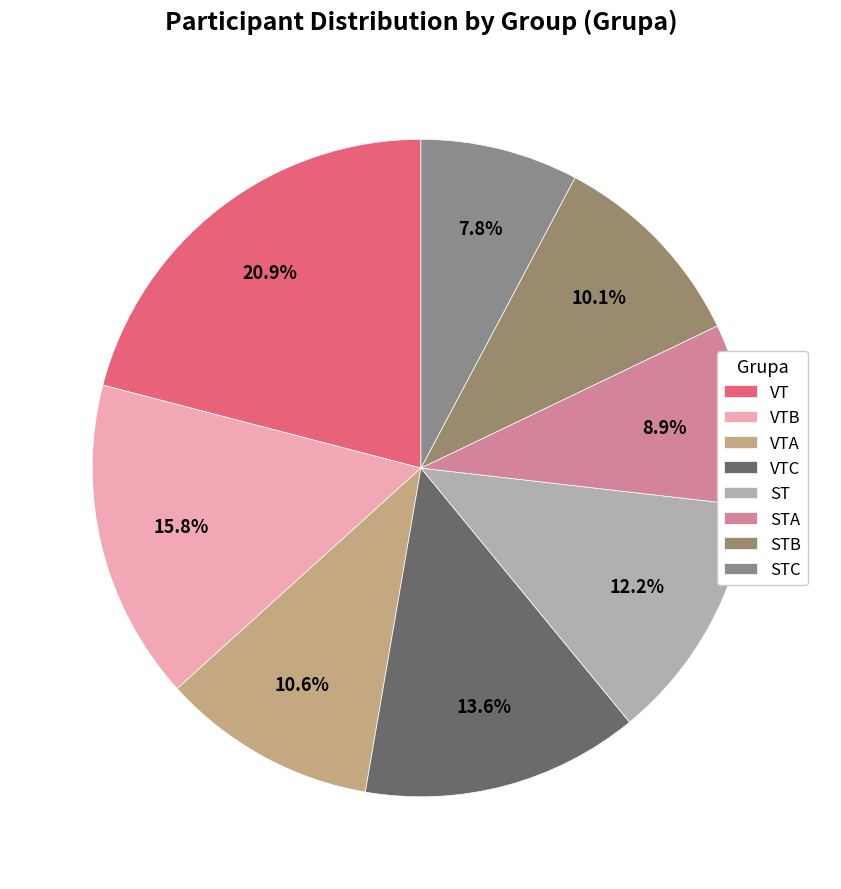

Which category has the smallest portion of the pie?

STC